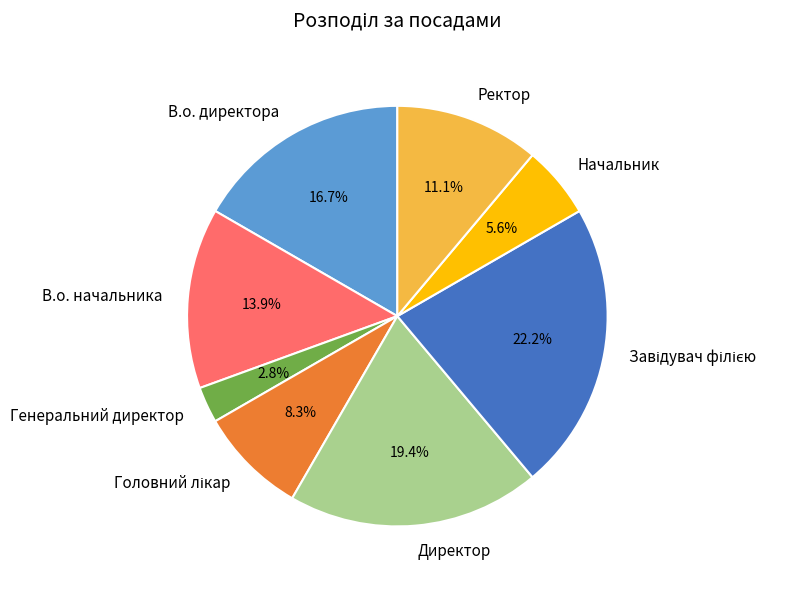

What is the smallest slice in the pie chart?

Генеральний директор